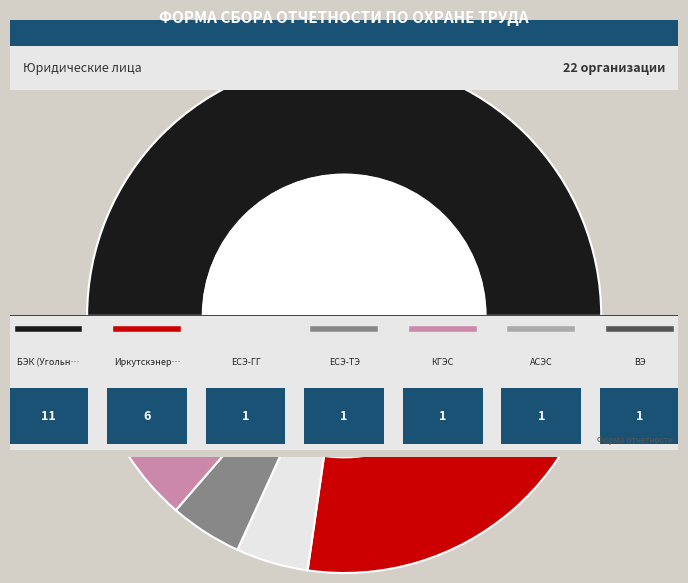

Is ЕСЭ-ТЭ the majority of the pie?

No